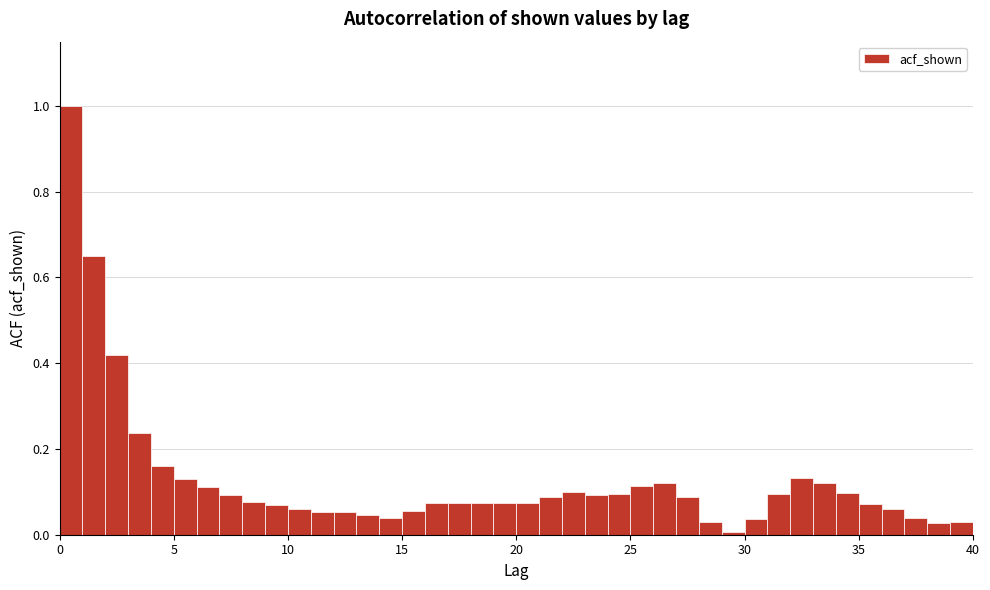

Read against the x-axis, roughly where is the centre of the tallest bar?

0.5